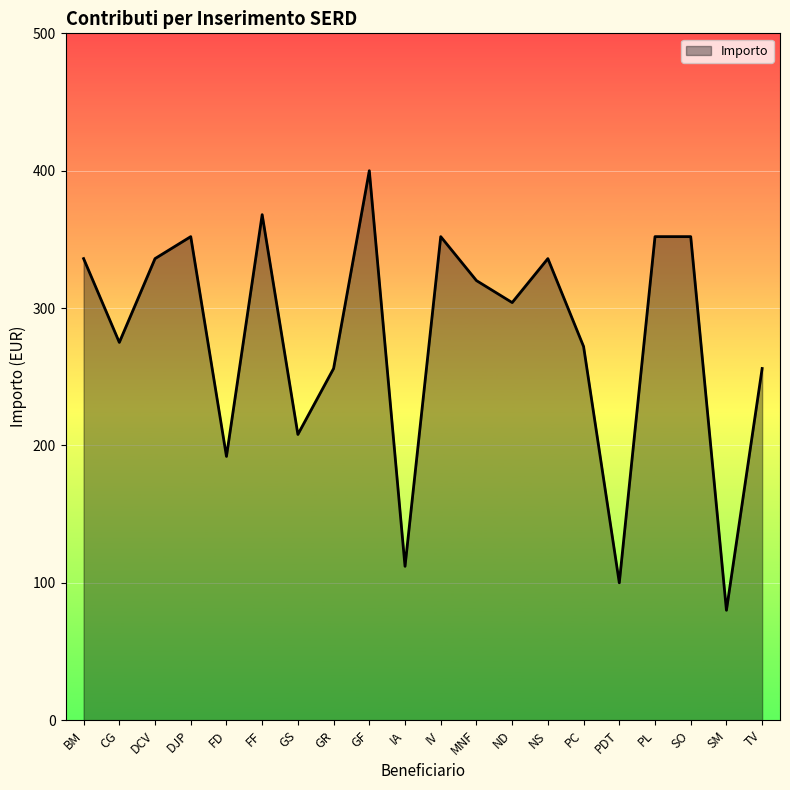

Approximately how many times larger is the value at BM compared to ND?

1.1